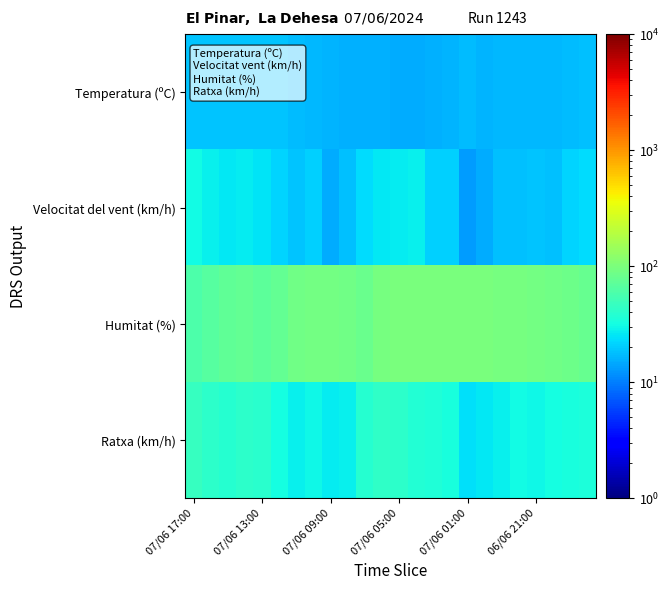

Which series has the largest total across all categories?

Humitat (%)